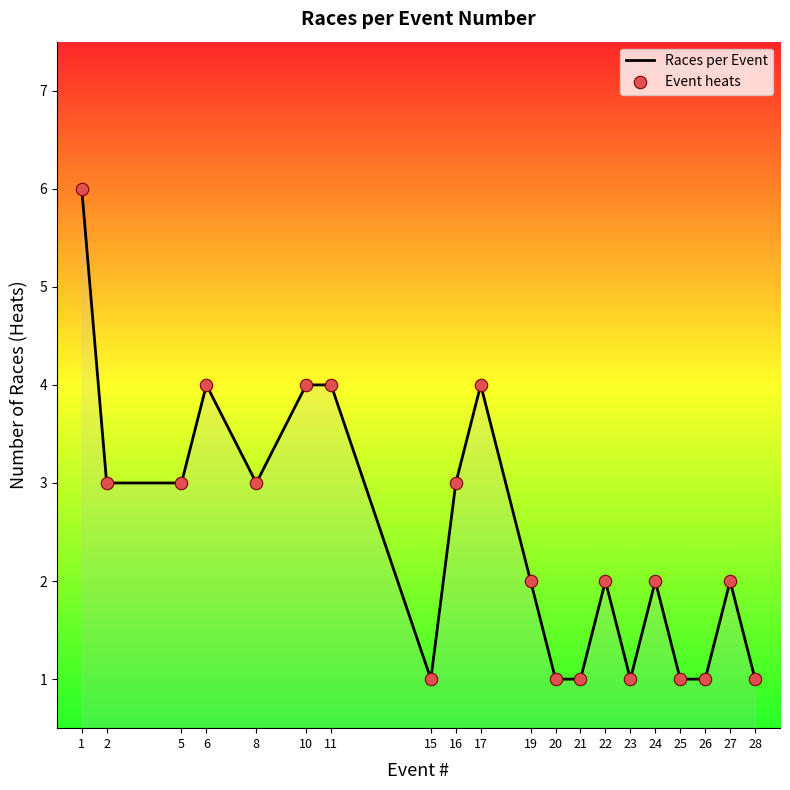

Is it true that the value at 19 is 1?

False